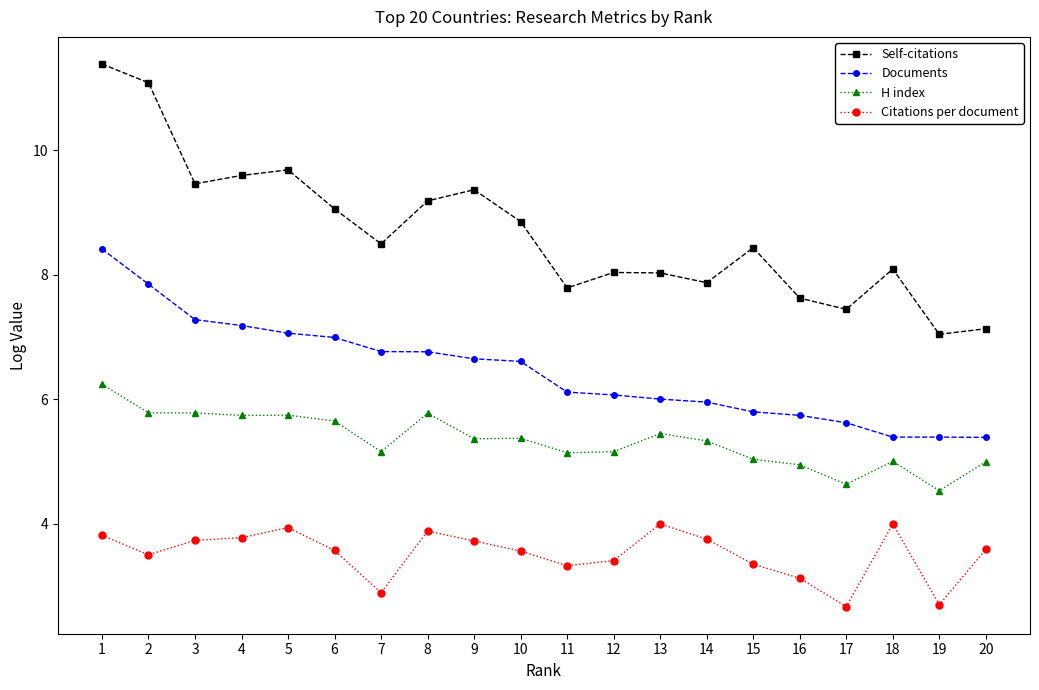

Which category has the highest value across all series?

1